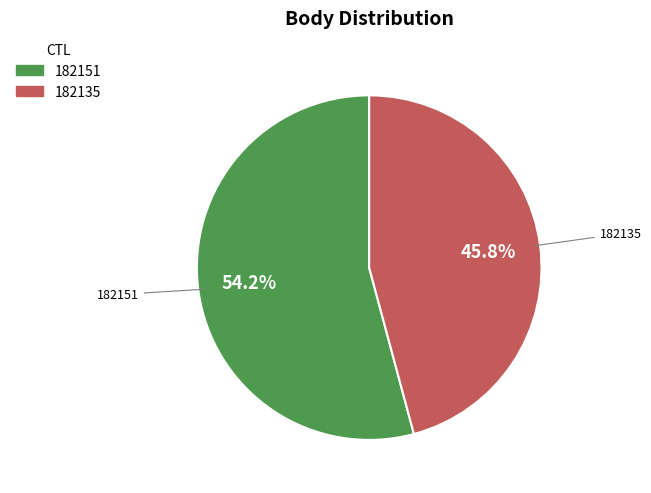

Which category has the smallest portion of the pie?

182135